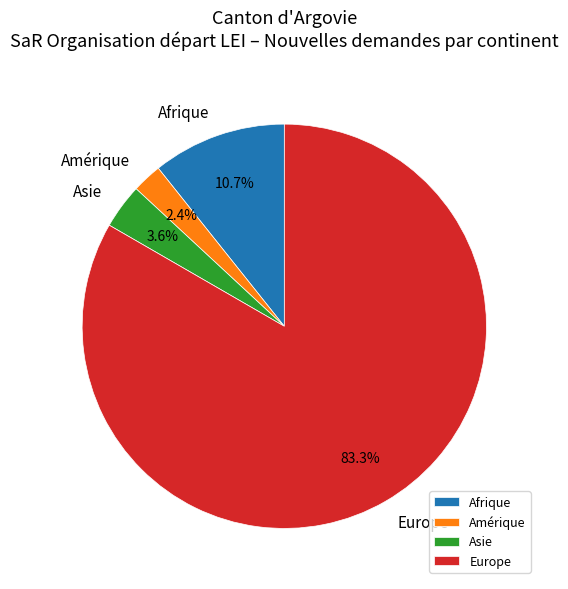

How much of the chart is everything except Asie?

96.4%